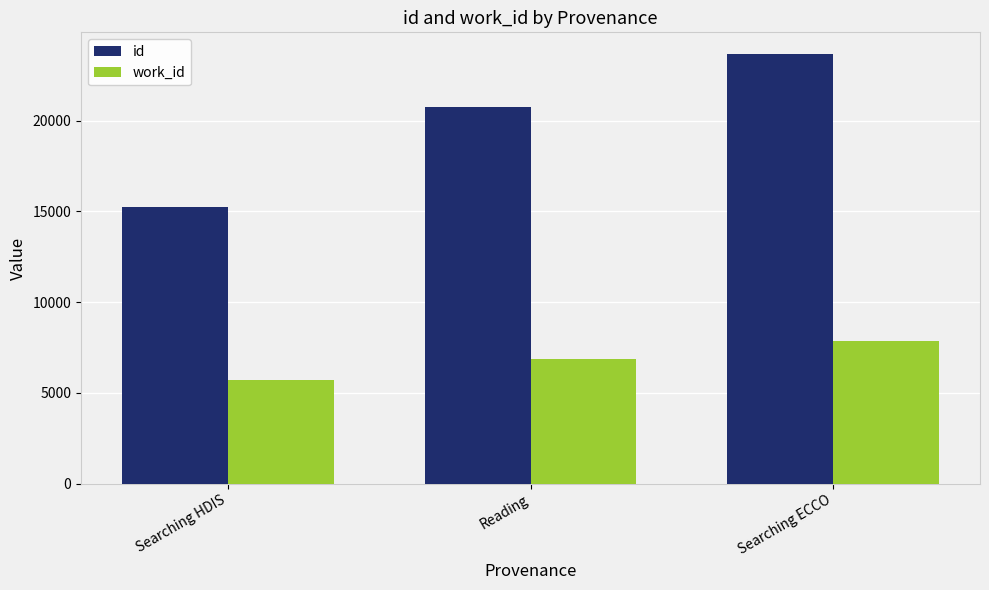

True or false: id has a value of 23690.0 at Searching ECCO.

True